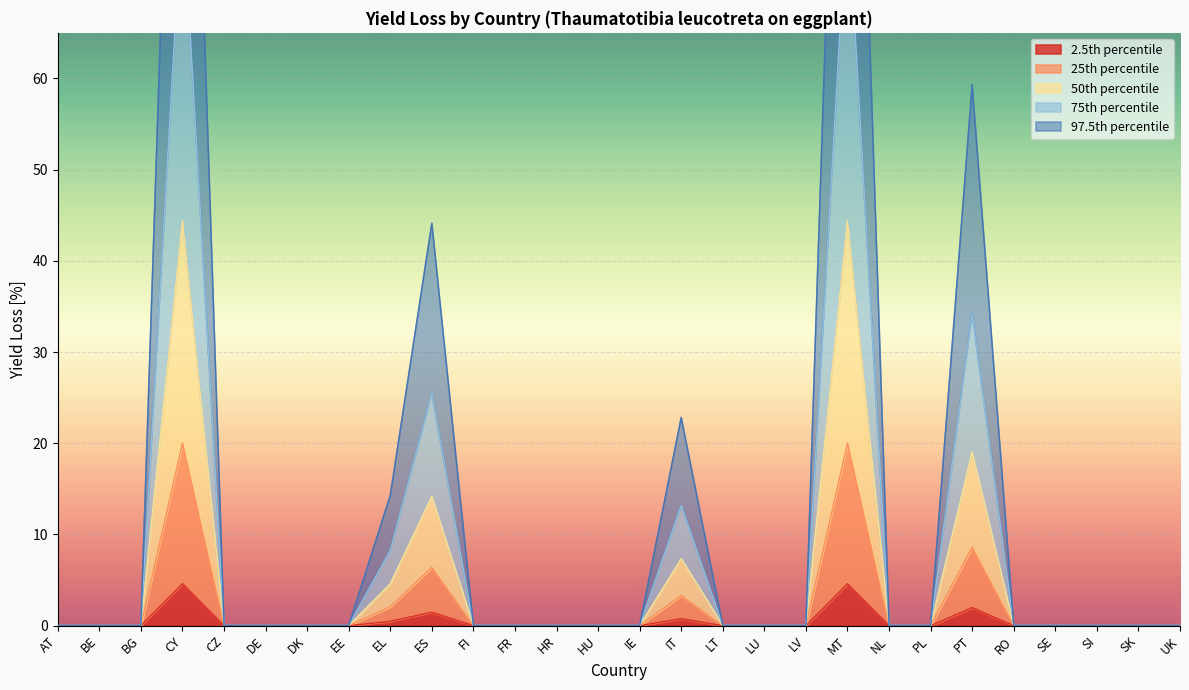

True or false: 25th percentile and 97.5th percentile intersect in this chart.

False